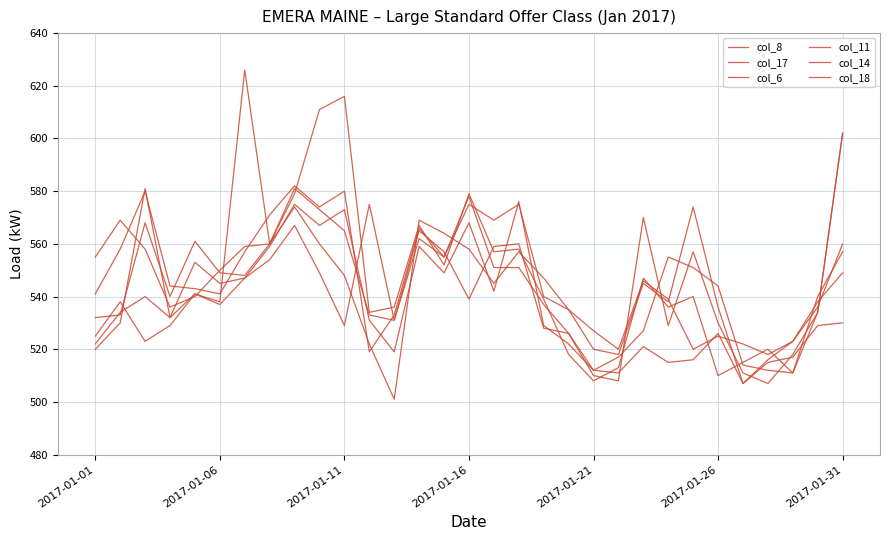

How many categories are shown in the chart?

31